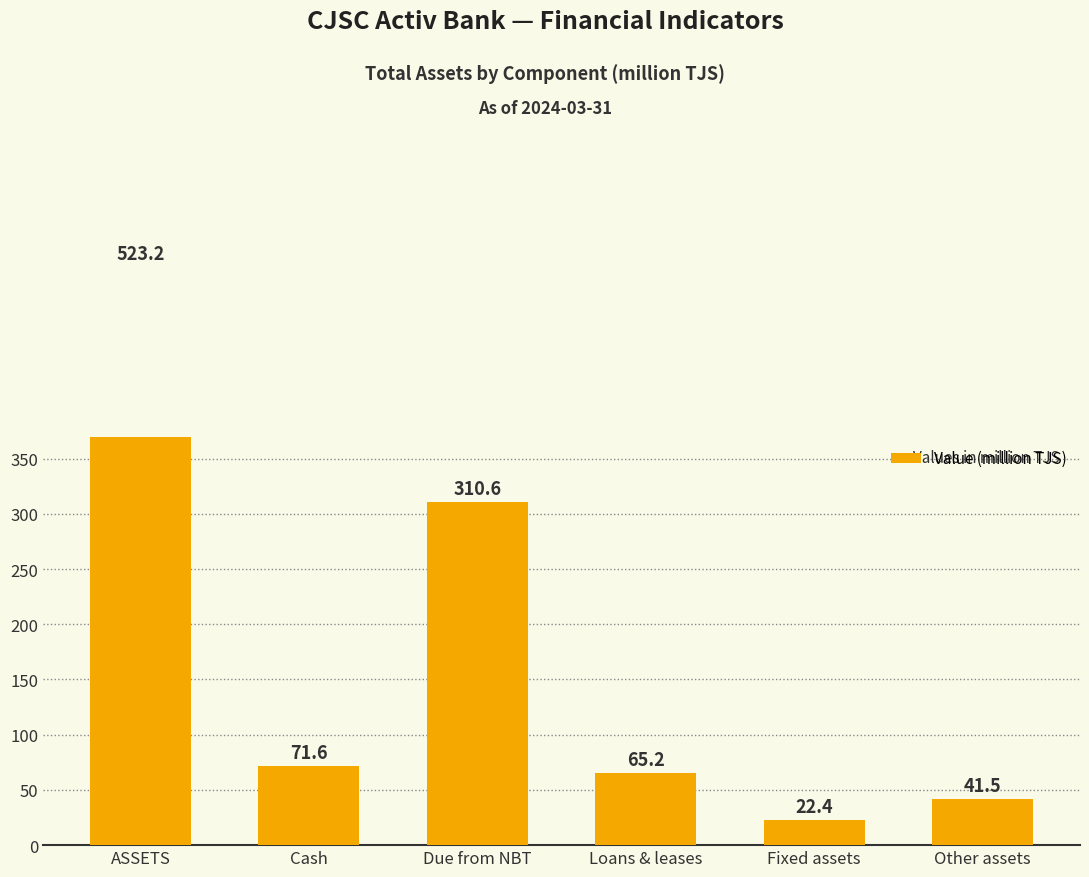

How many distinct data groups are displayed?

1